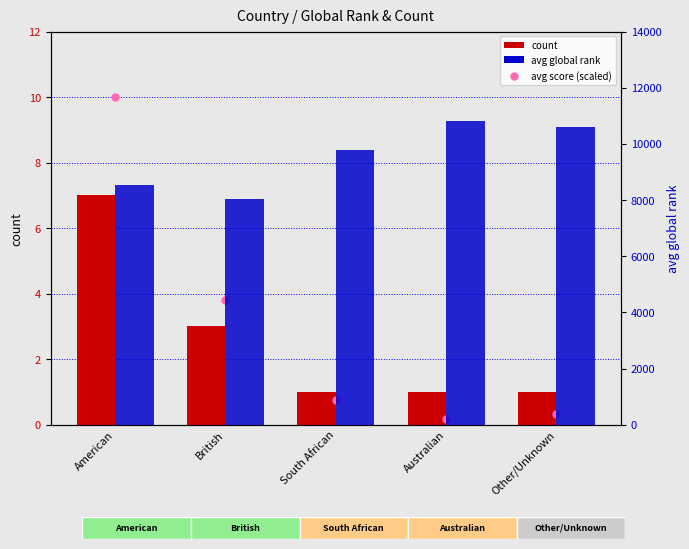

What is the label of the 2nd bar from the right?

Australian